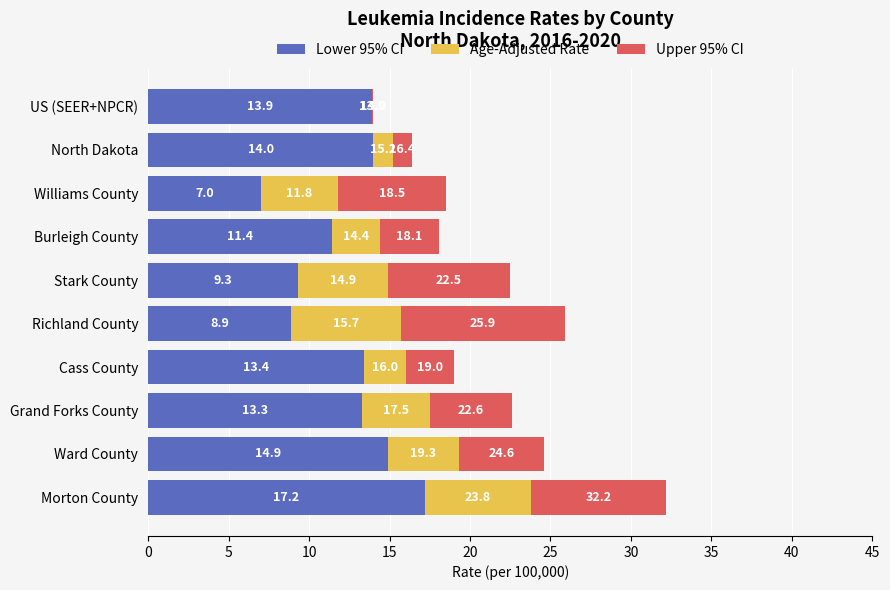

What is the average value of the Age-Adjusted Rate series?

3.9